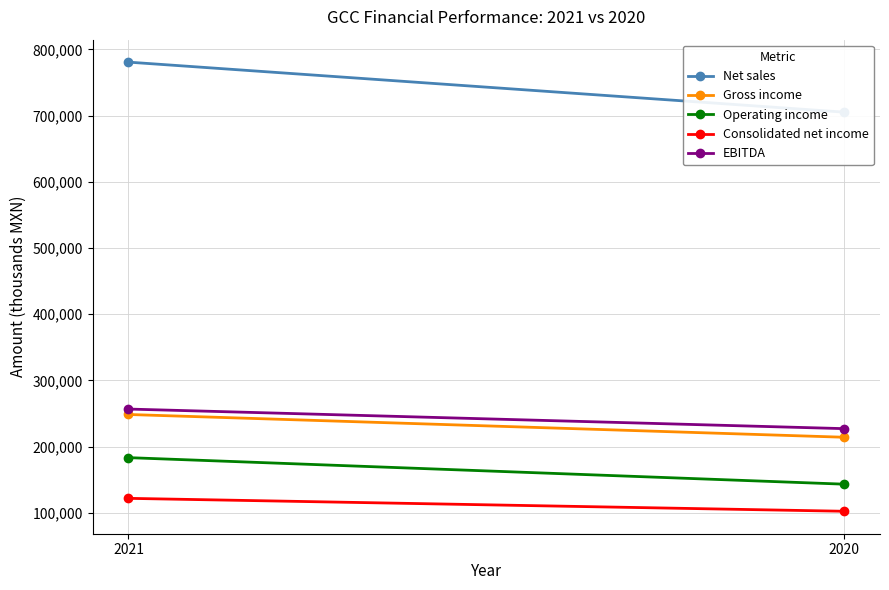

At 2020, list the series in order from smallest to largest.

Consolidated net income, Operating income, Gross income, EBITDA, Net sales